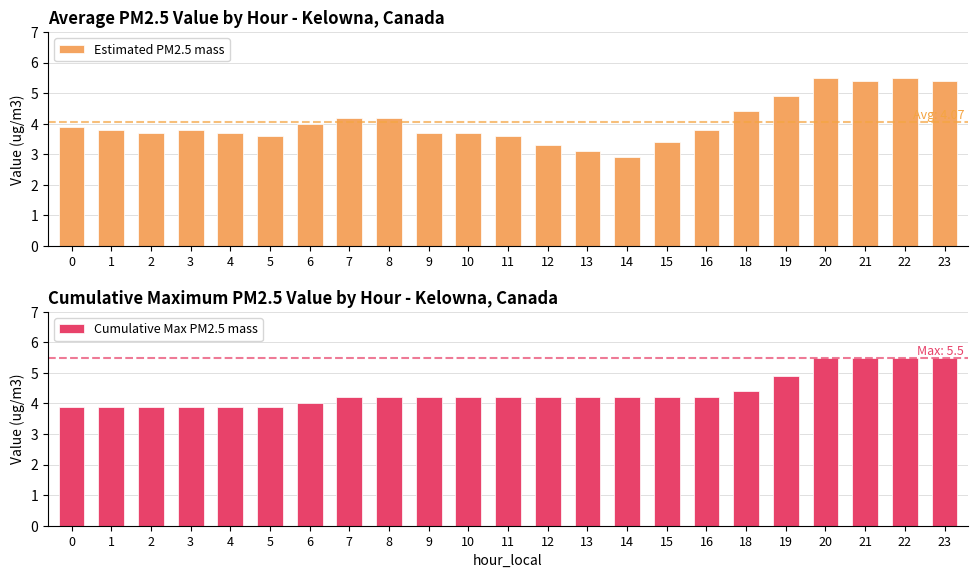

List the labels in order of Cumulative Max PM2.5 mass value, smallest first.

0, 1, 2, 3, 4, 5, 6, 7, 8, 9, 10, 11, 12, 13, 14, 15, 16, 18, 19, 20, 21, 22, 23